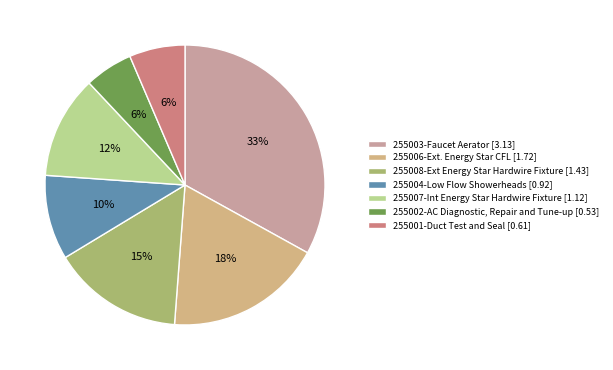

Does any single category account for the majority?

No